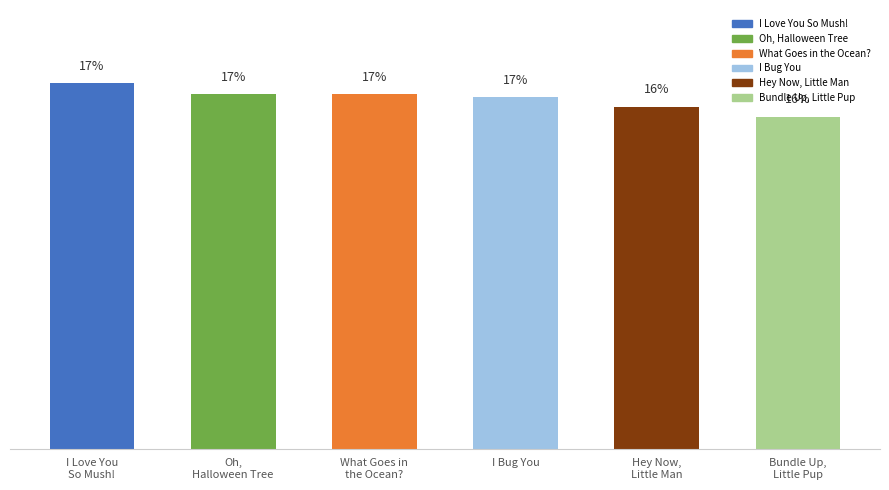

Does the chart contain any negative values?

No